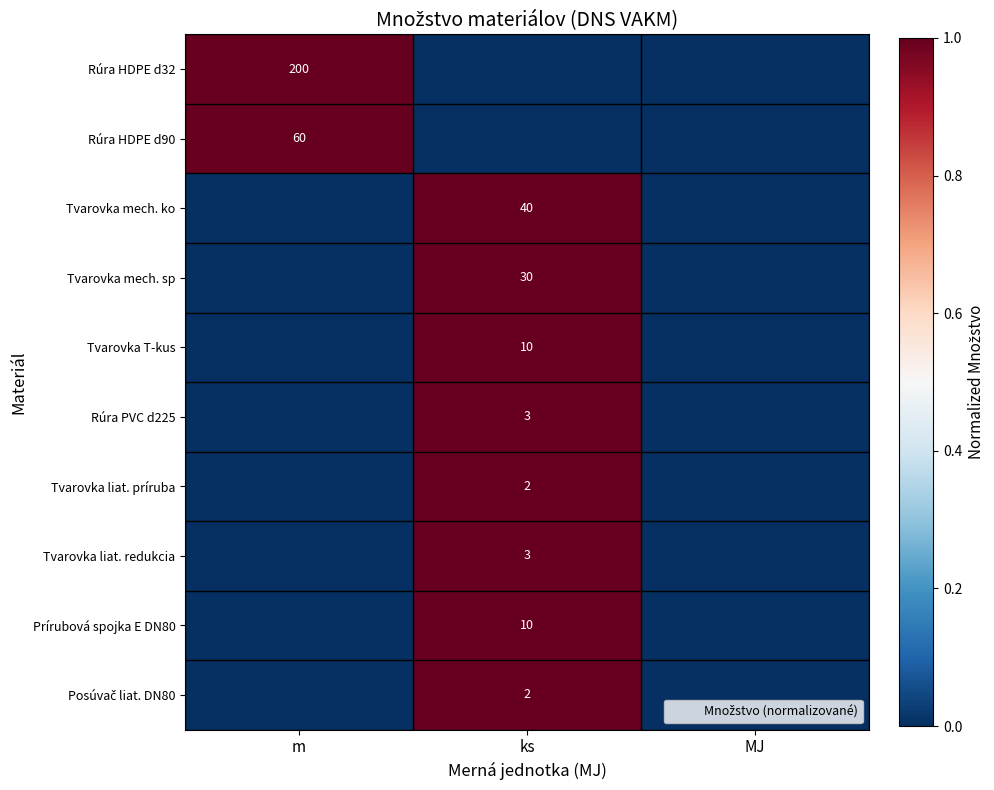

True or false: Tvarovka liat. príruba has a value of 1 at ks.

True